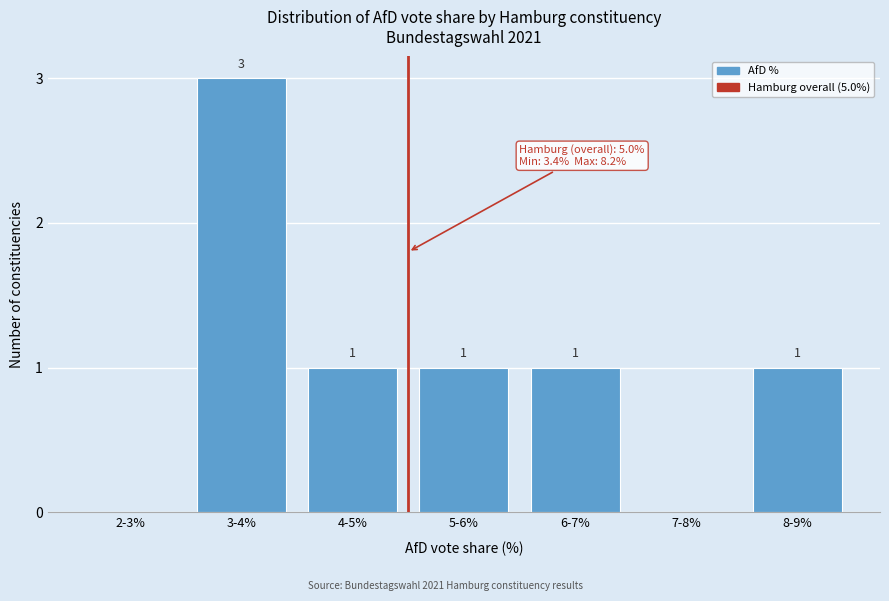

Reading left to right, transcribe all the data shown in this chart.

2-3%=0	3-4%=3	4-5%=1	5-6%=1	6-7%=1	7-8%=0	8-9%=1